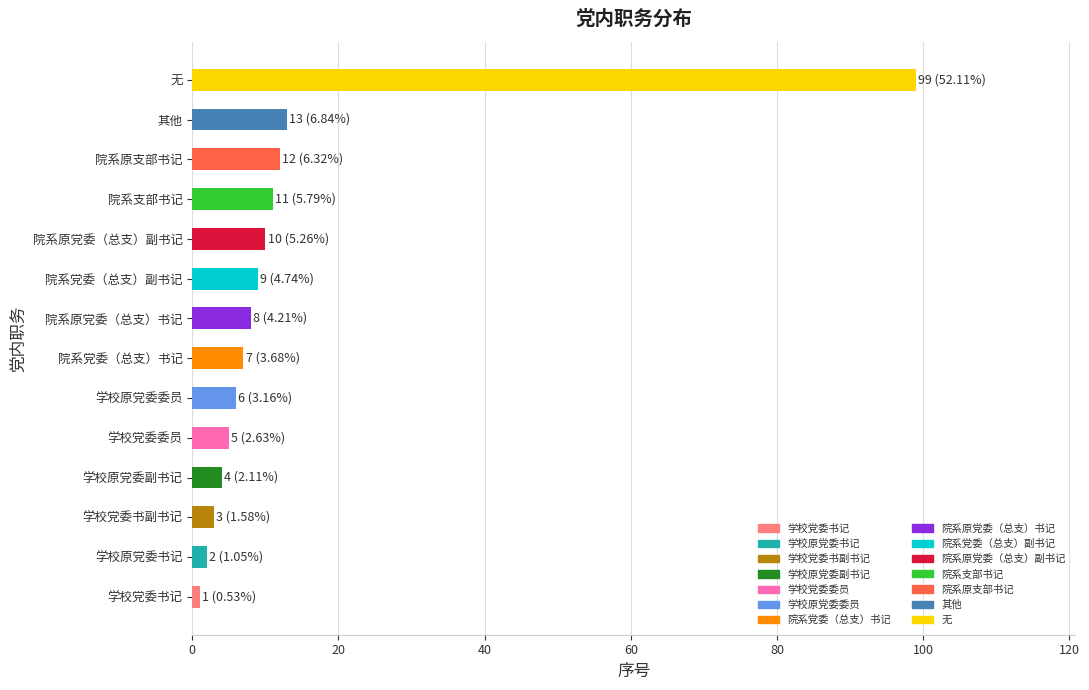

List the labels in order of value, smallest first.

学校党委书记, 学校原党委书记, 学校党委书副书记, 学校原党委副书记, 学校党委委员, 学校原党委委员, 院系党委（总支）书记, 院系原党委（总支）书记, 院系党委（总支）副书记, 院系原党委（总支）副书记, 院系支部书记, 院系原支部书记, 其他, 无